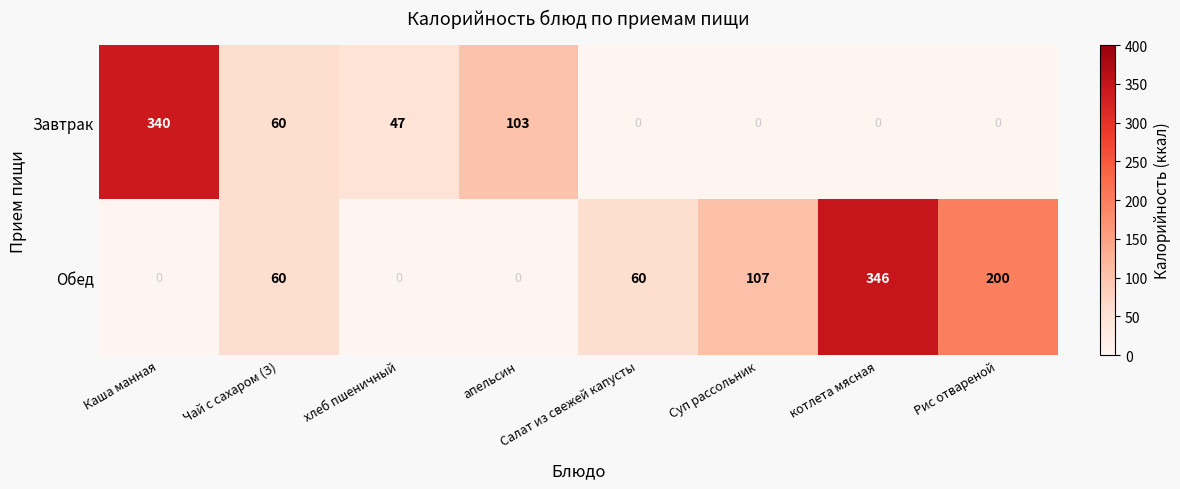

Count the Завтрак values in the range 0 to 103.

7